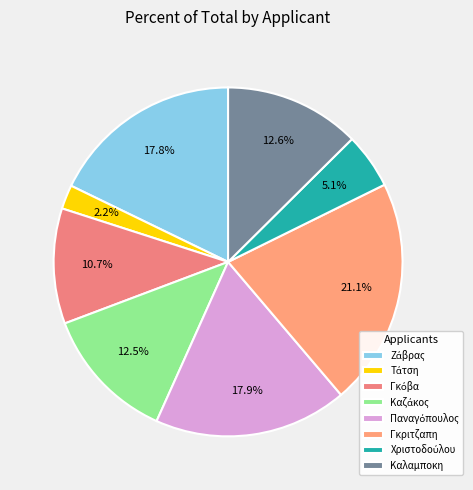

Is it true that Ζάβρας is 29% of the pie?

False